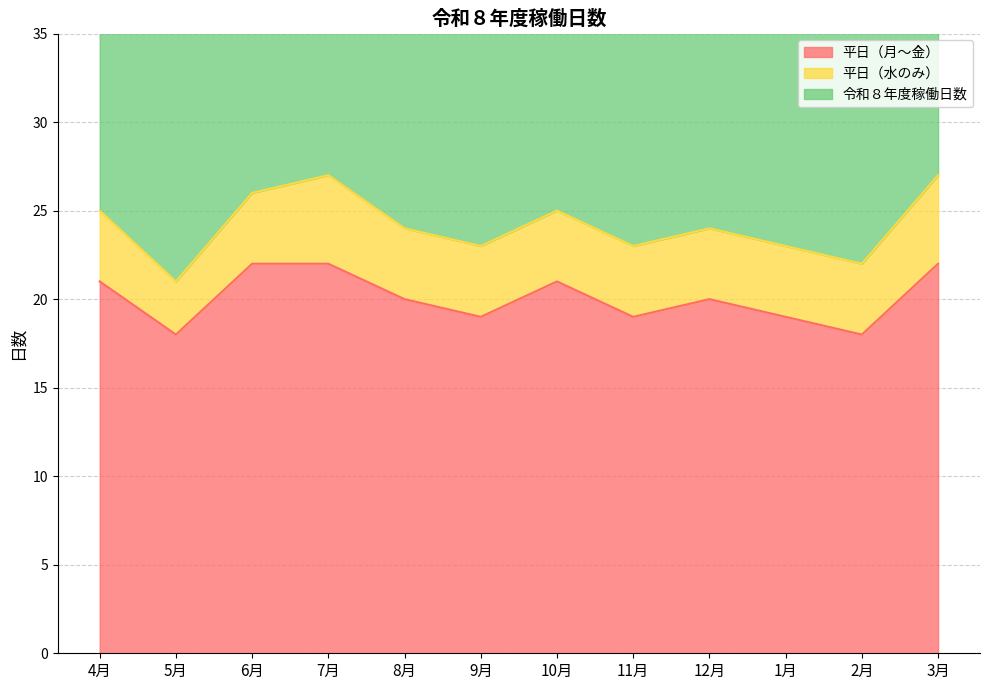

Is it true that 平日（月～金） equals 20 at 8月?

True